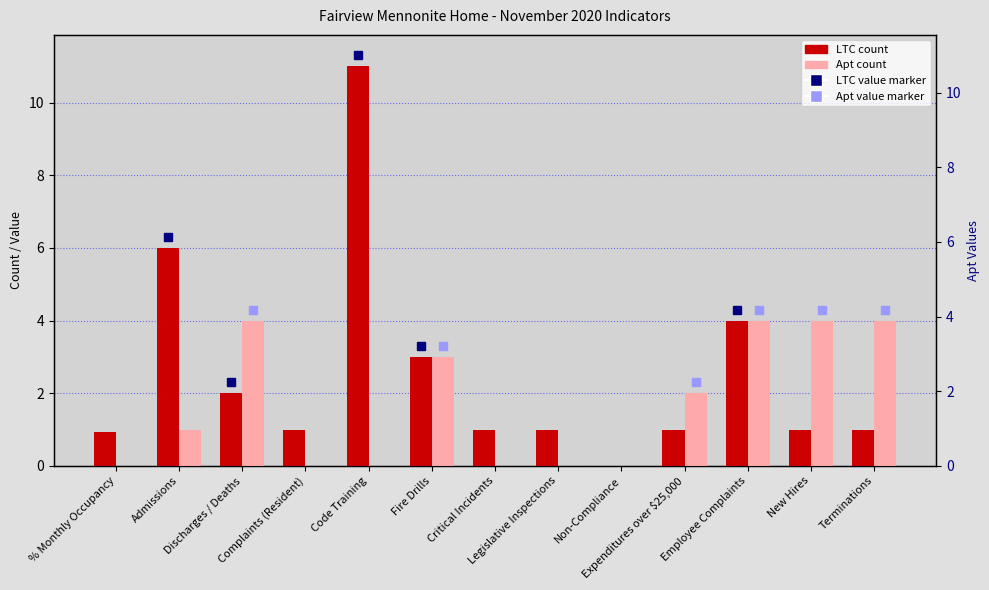

Does the chart contain any negative values?

No